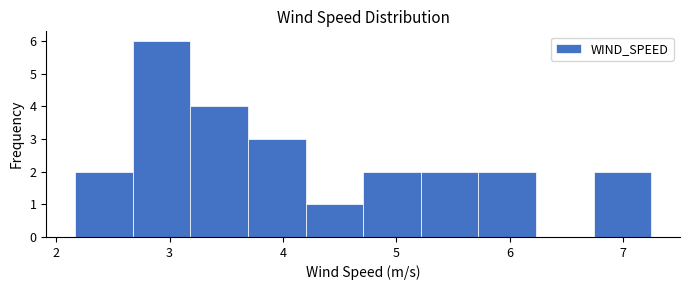

What is the height of the bar covering 3.7 to 4.2 on the x-axis? Neither the bar edges nor the heights are printed on the chart, so give them approximately, as read against the axes.

3